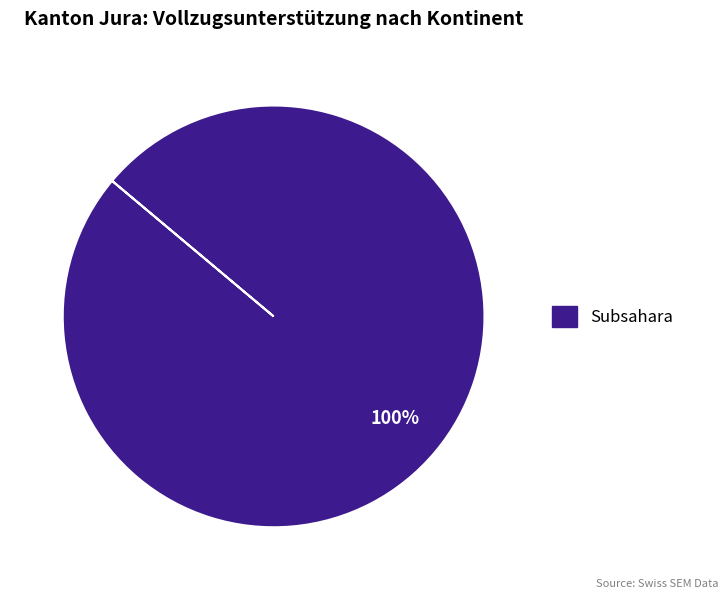

Does any single category account for the majority?

Yes